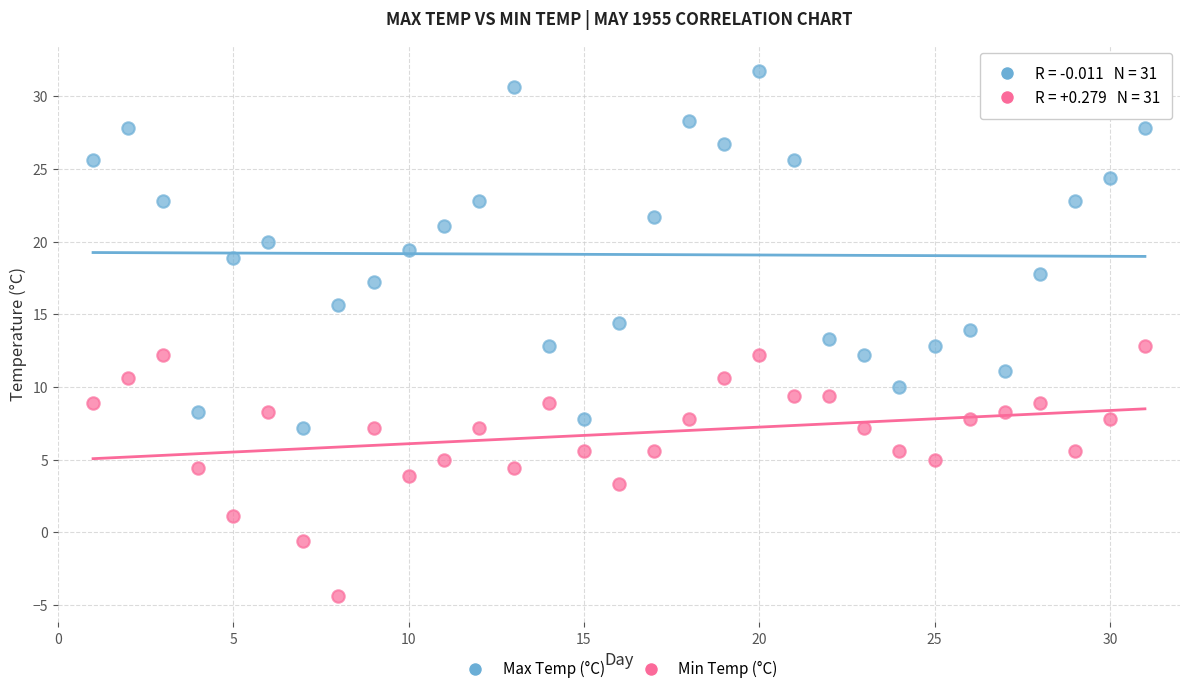

Across all data points, what is the range of X values (max minus min)?

30.0